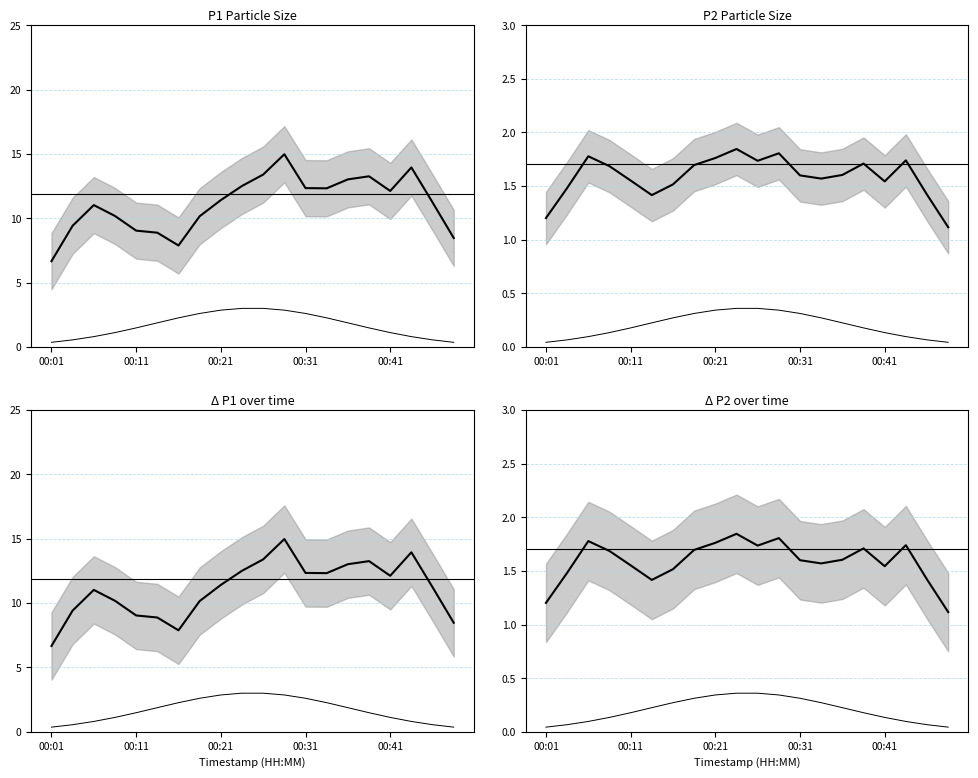

How many interior local peaks does the smoothed series have?

5